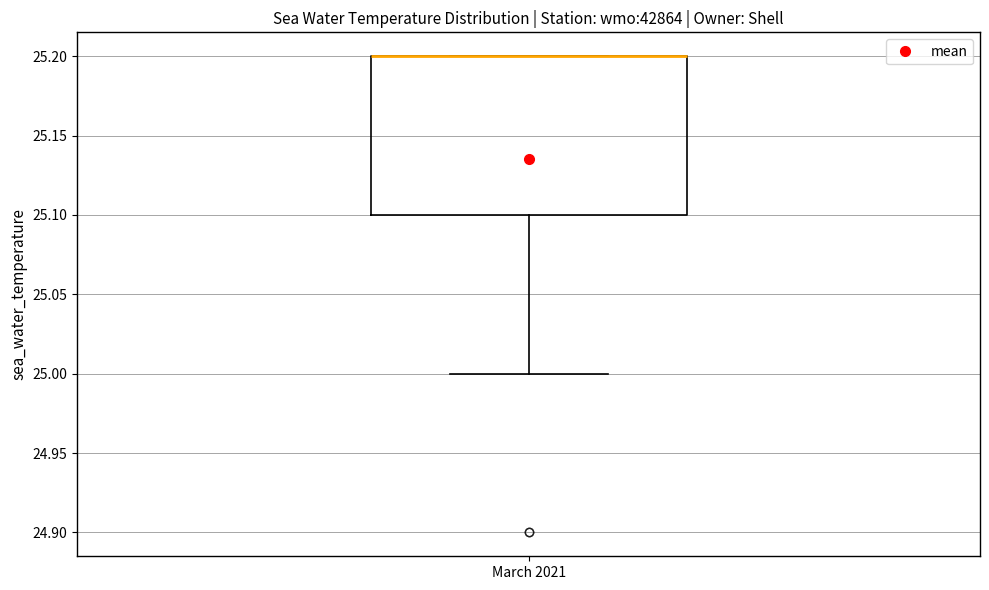

Read this box plot against the y-axis: the position of the median line, the range covered by the box, and the ends of both whiskers. The values are not printed on the chart, so give them approximately, as read against the axis.

median 25.2 (drawn on the box's upper edge), box 25.1 to 25.2, whiskers 25.0 to 25.2